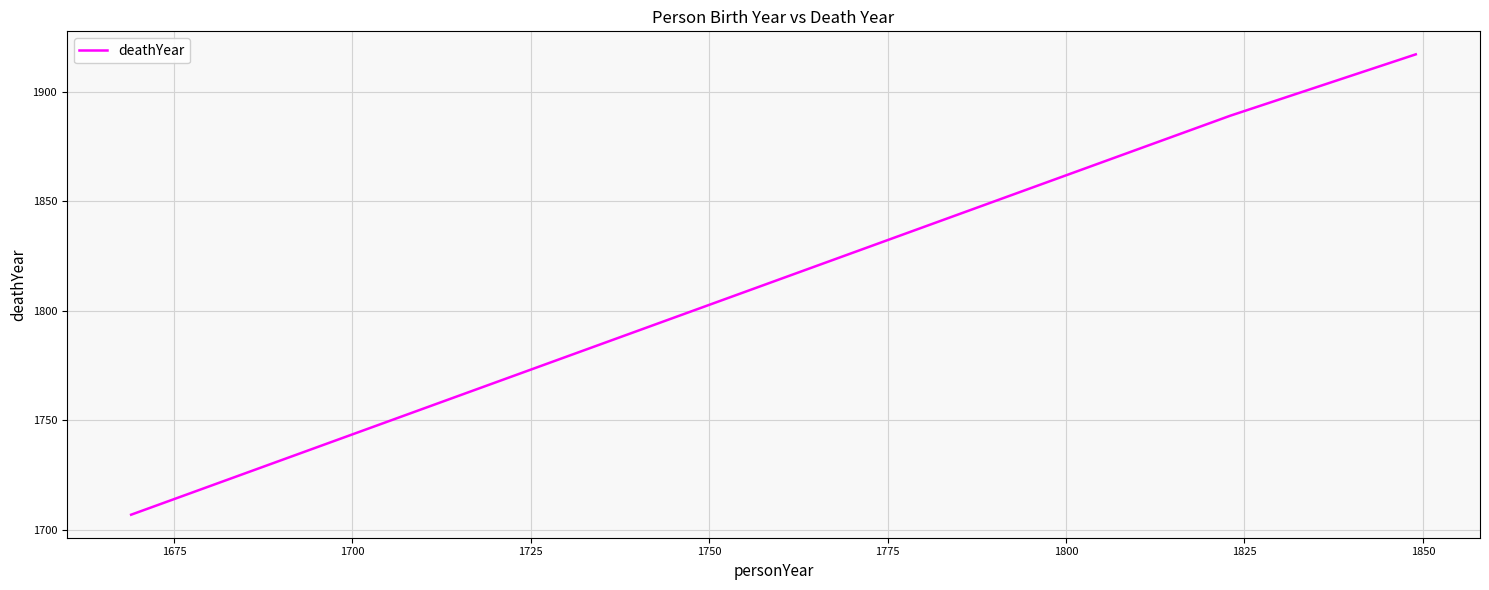

How many values are between 1707 and 1917?

3